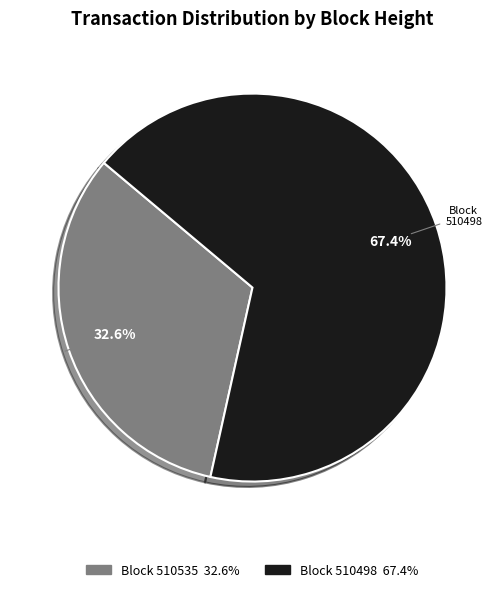

Count the number of slices in the pie.

2